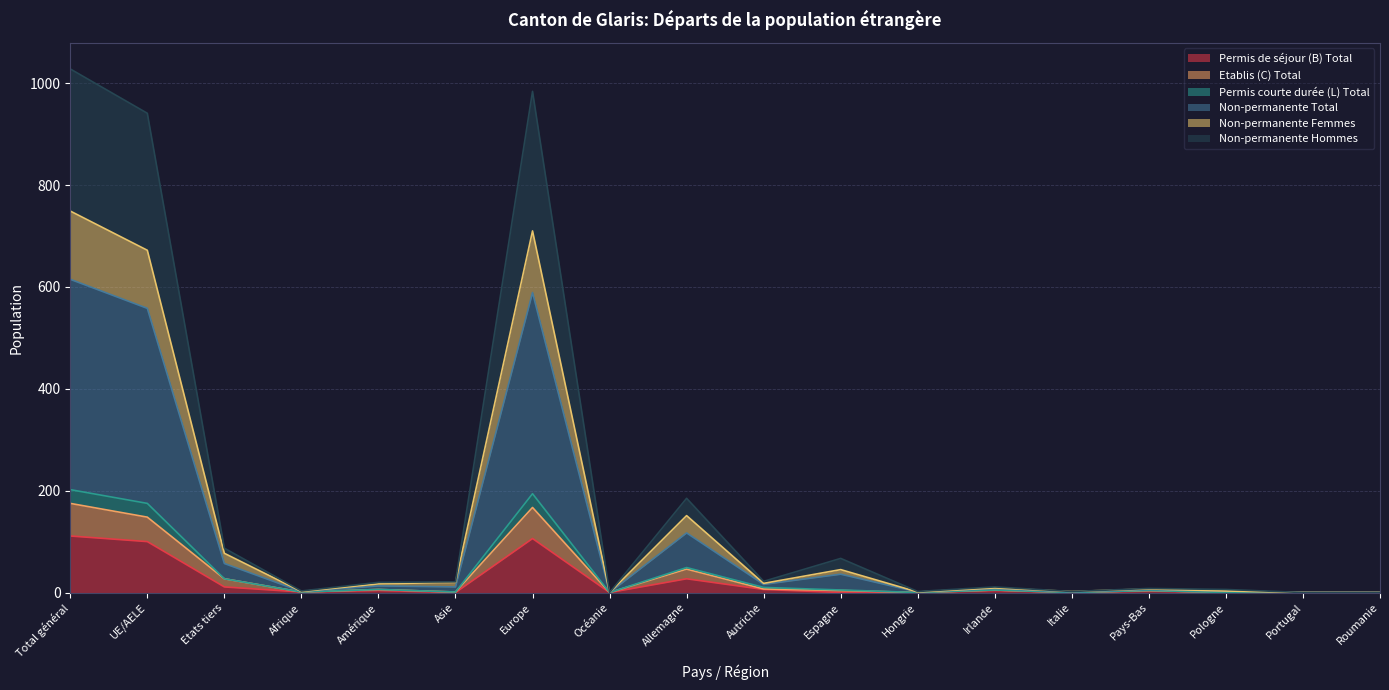

The Permis de séjour (B) Total series shows 66 at Italie. True or false?

False